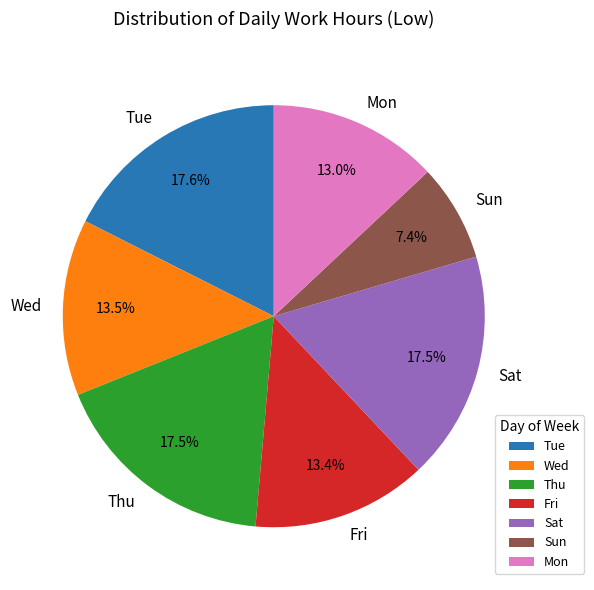

What is the ratio of the value at Fri to the value at Wed?

1.0